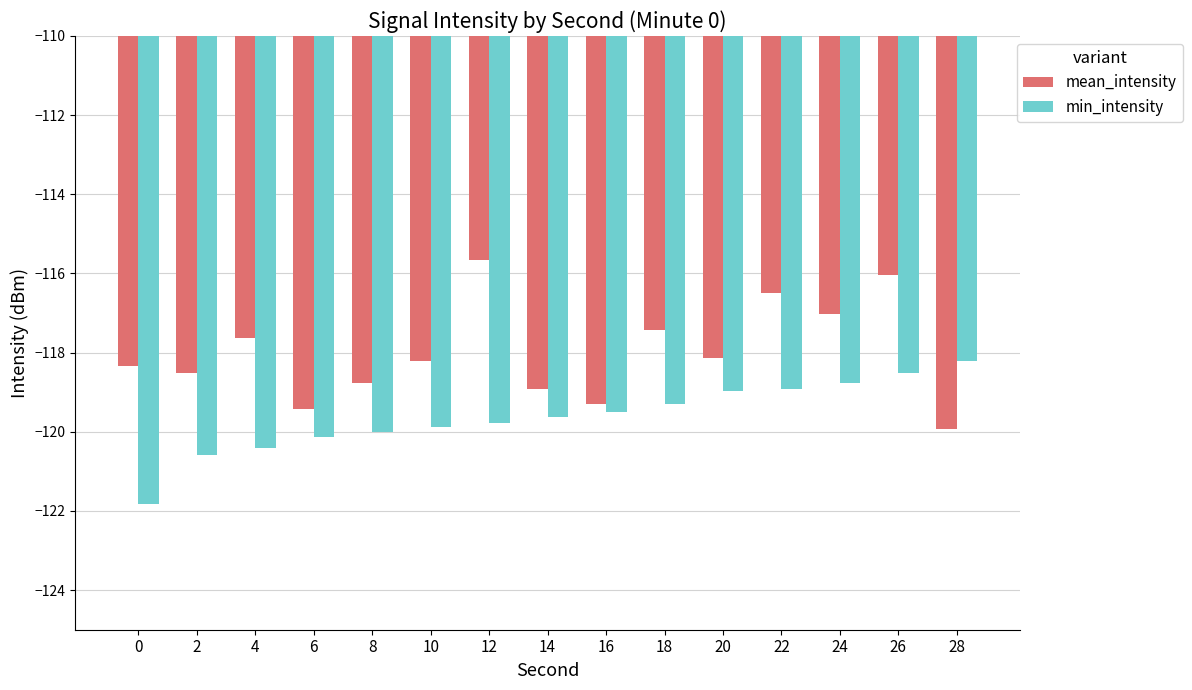

Is it true that min_intensity equals -118.8 at 24?

True